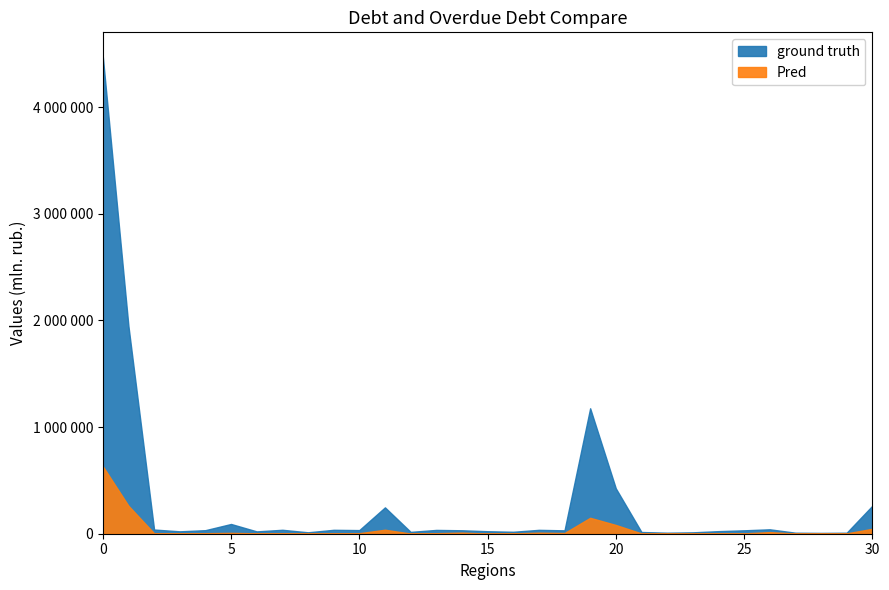

How many interior local valleys does the ground truth series have?

9